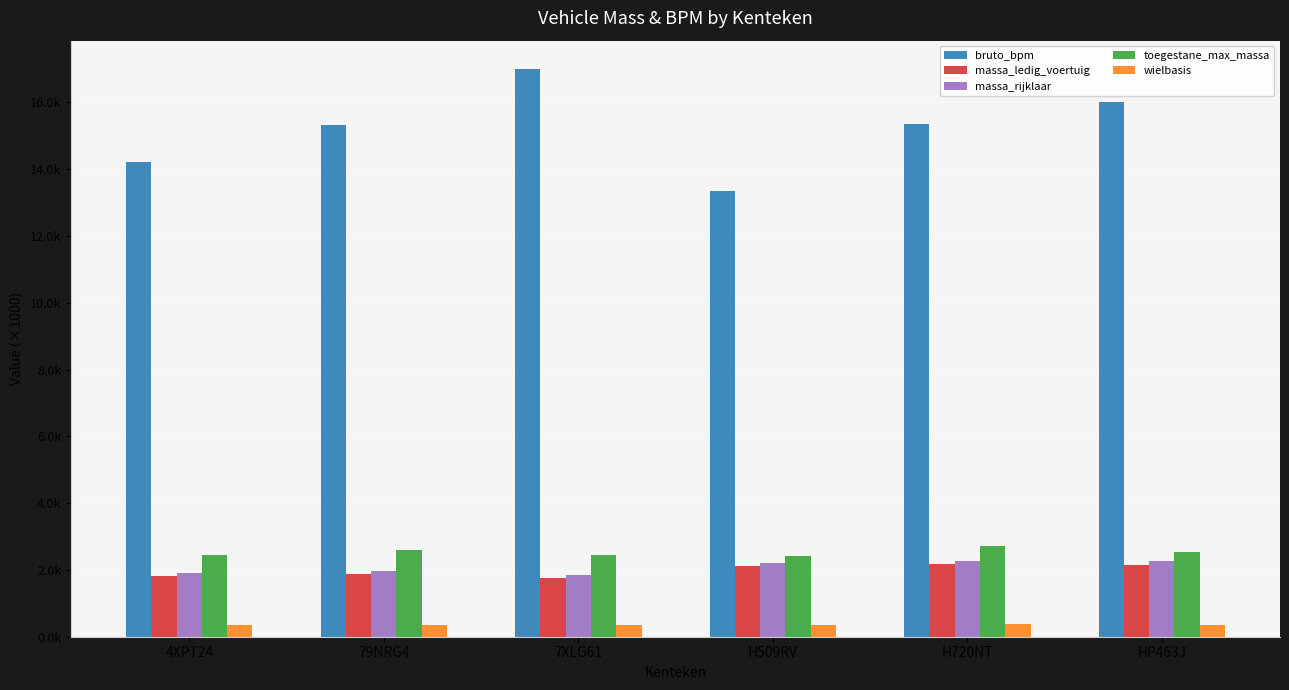

Where is bruto_bpm nearest to the value 15?

79NRG4